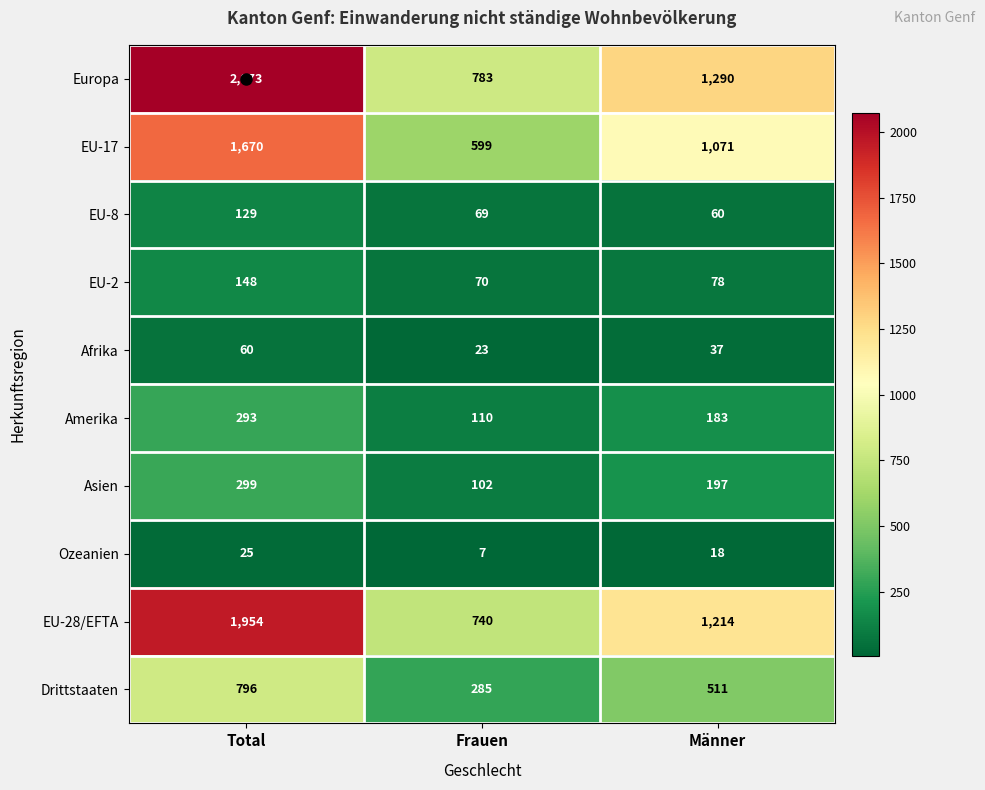

At Total, list the series in order from smallest to largest.

Ozeanien, Afrika, EU-8, EU-2, Amerika, Asien, Drittstaaten, EU-17, EU-28/EFTA, Europa